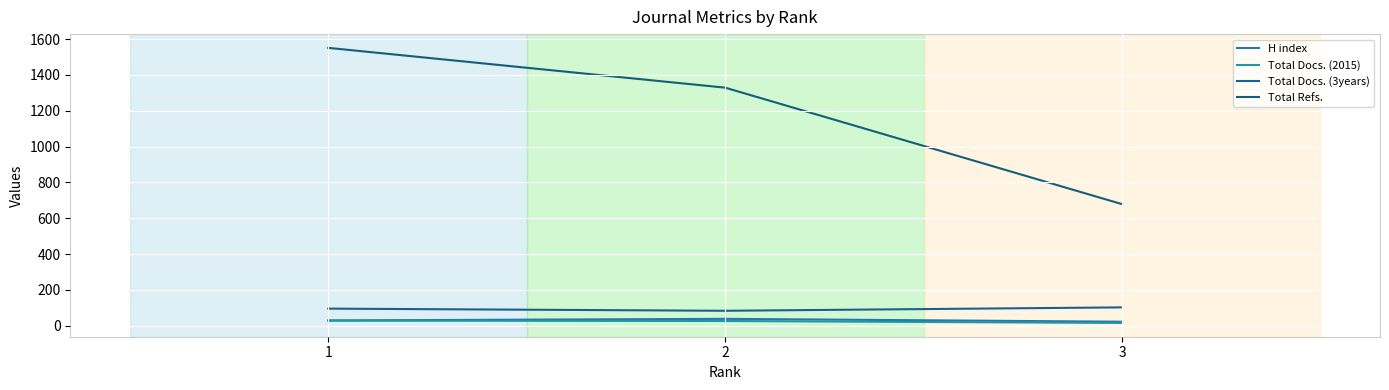

What is the sum of the H index values at 3 and 1?

53